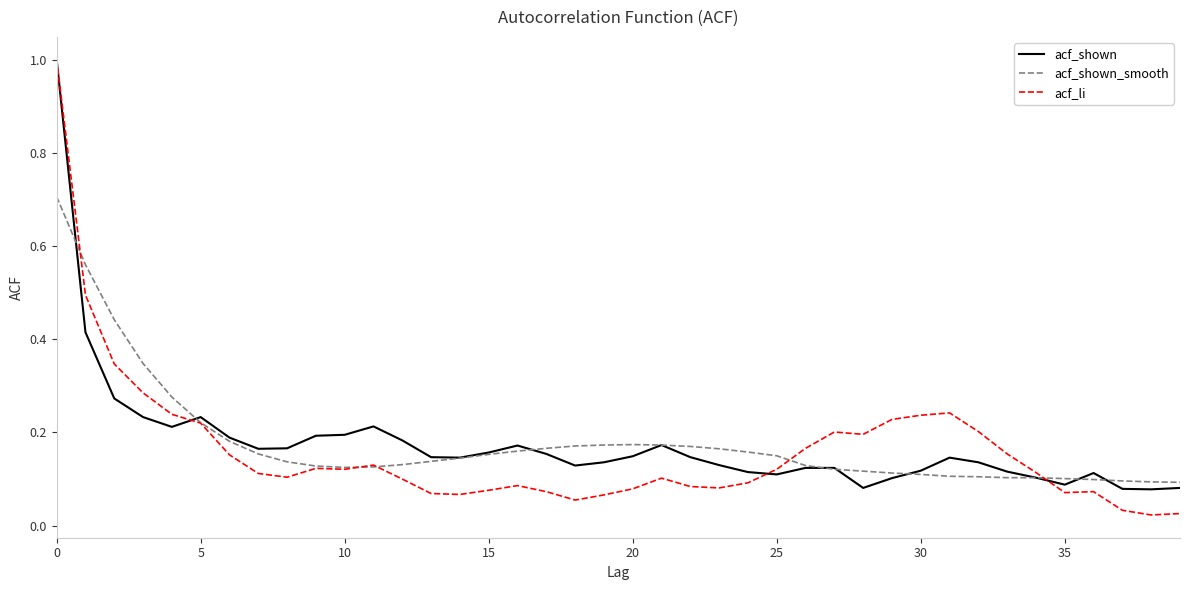

Which series has the widest spread of values?

acf_li